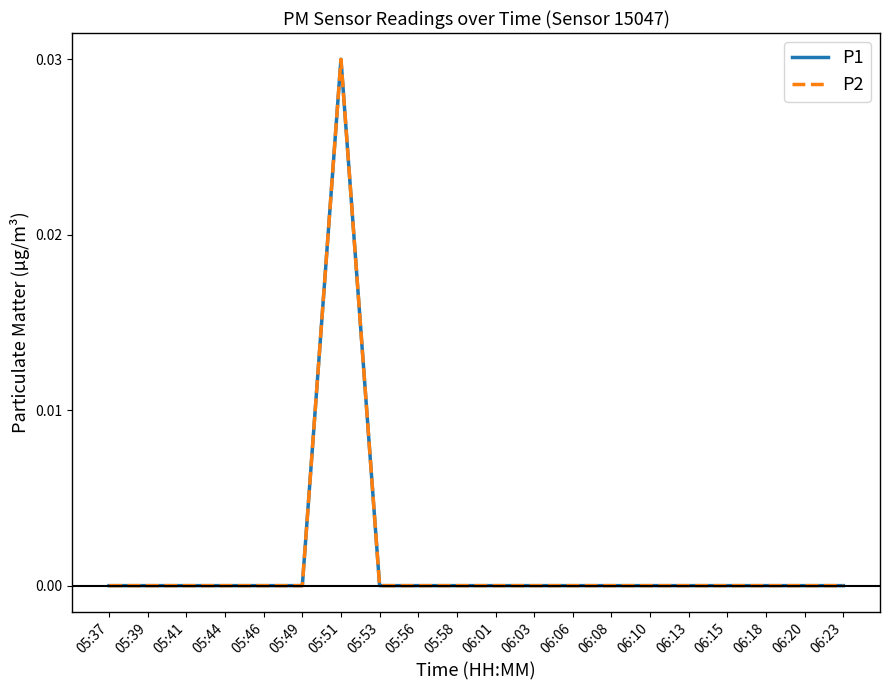

Does the chart display data point markers on the line(s)?

No